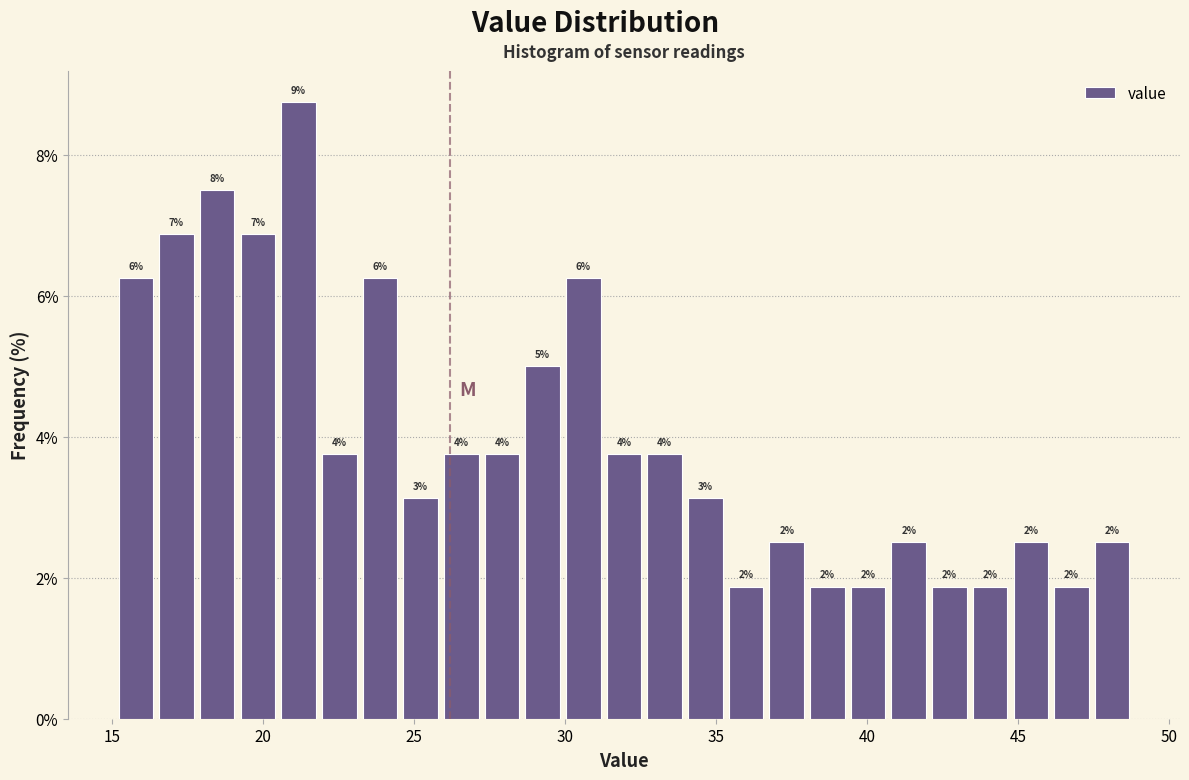

Read against the x-axis, roughly where is the centre of the tallest bar?

21.0